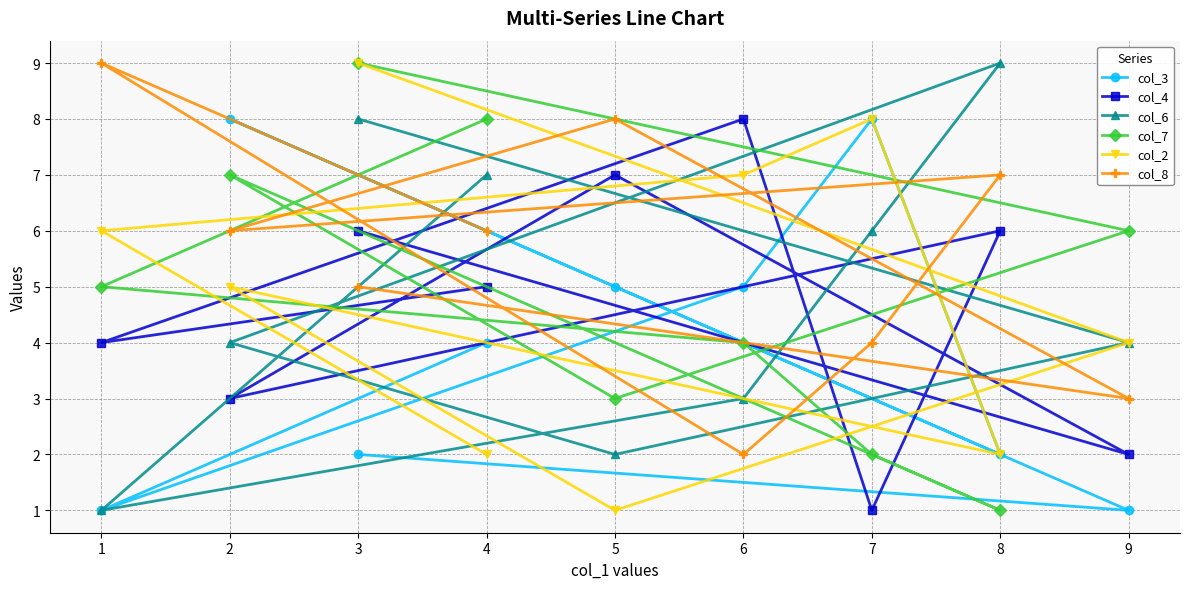

What is the minimum value for col_2?

1